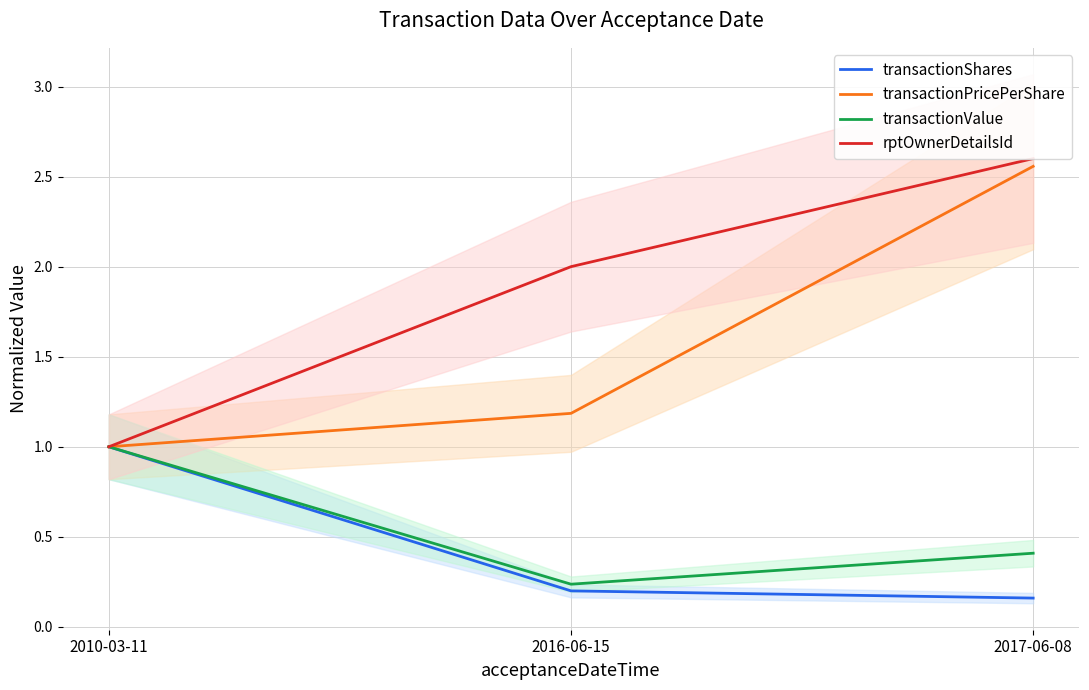

What are all the series names shown in the legend?

transactionShares, transactionPricePerShare, transactionValue, rptOwnerDetailsId